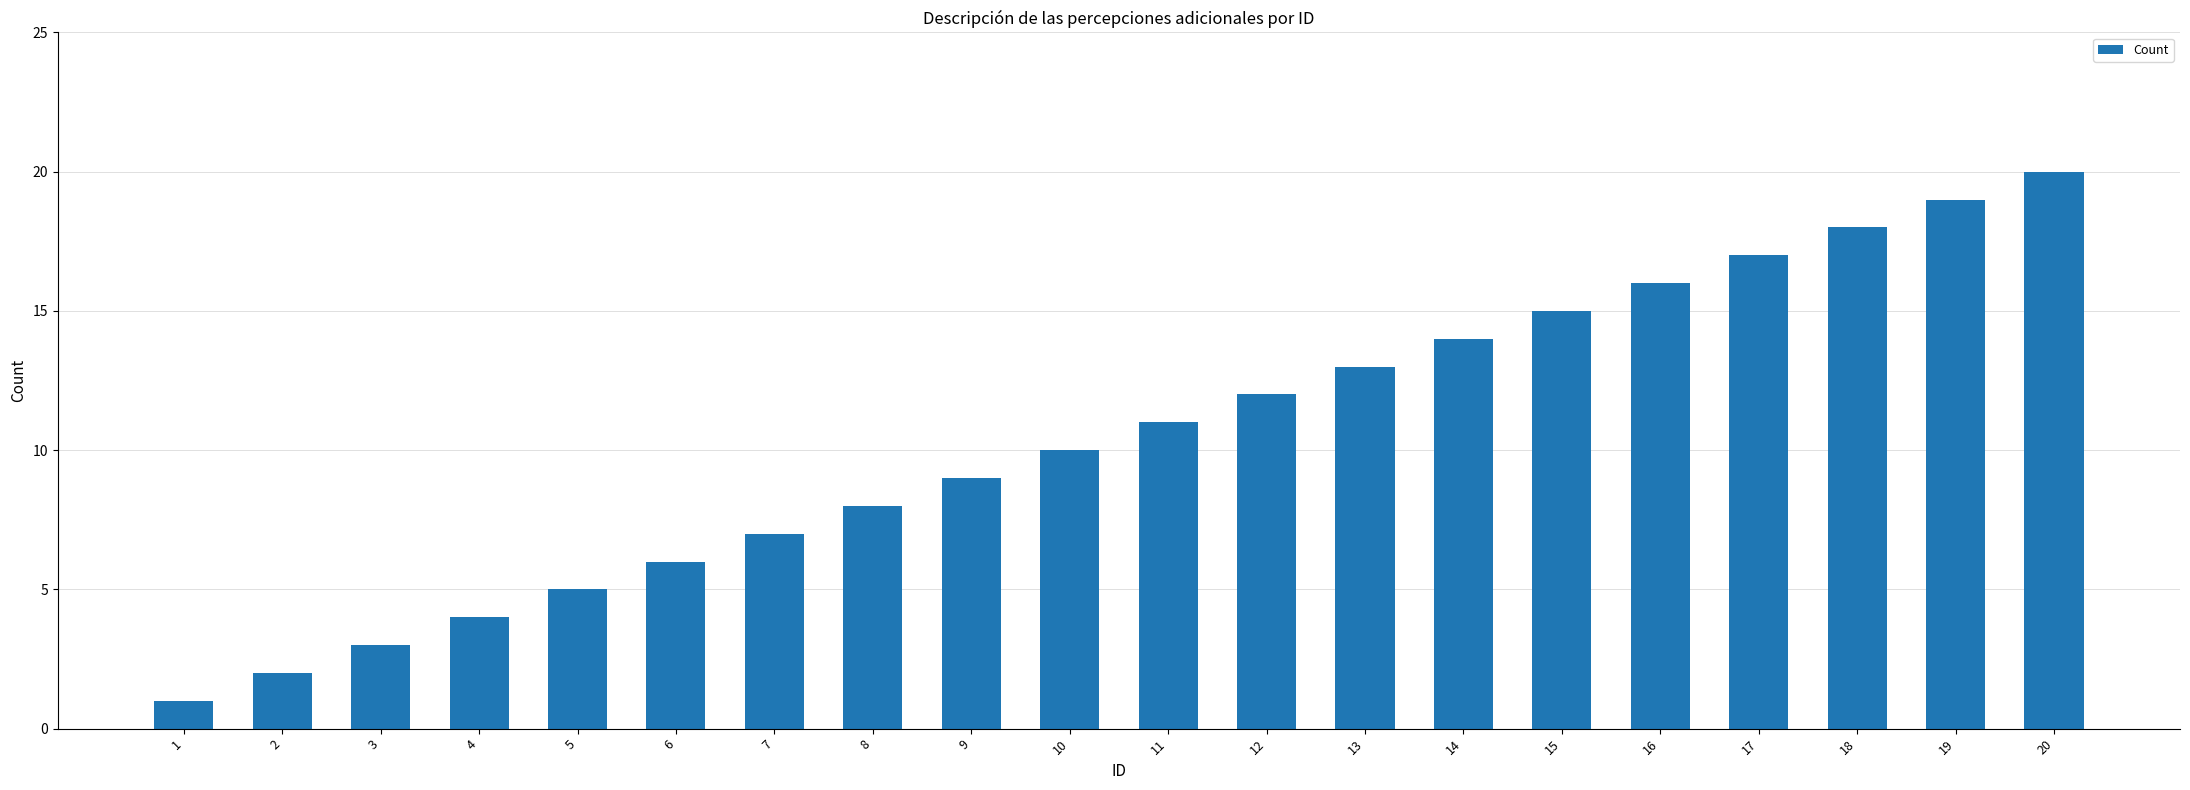

What is the smallest value displayed?

1